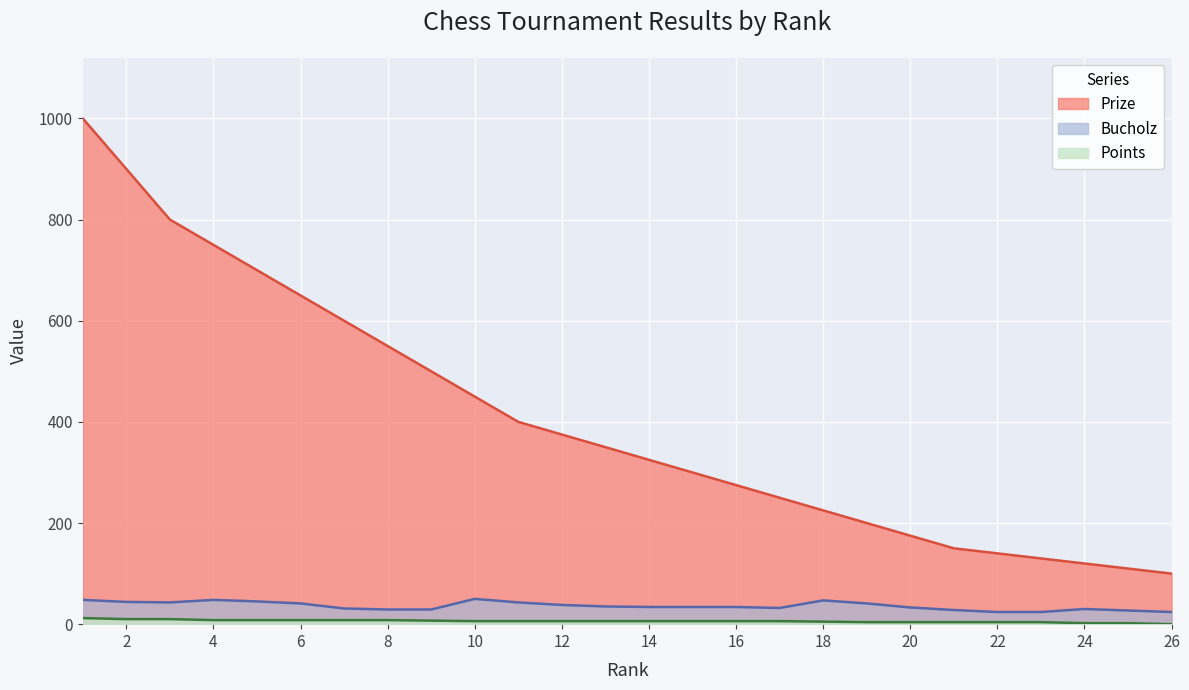

Where is the first local minimum for Bucholz?

3